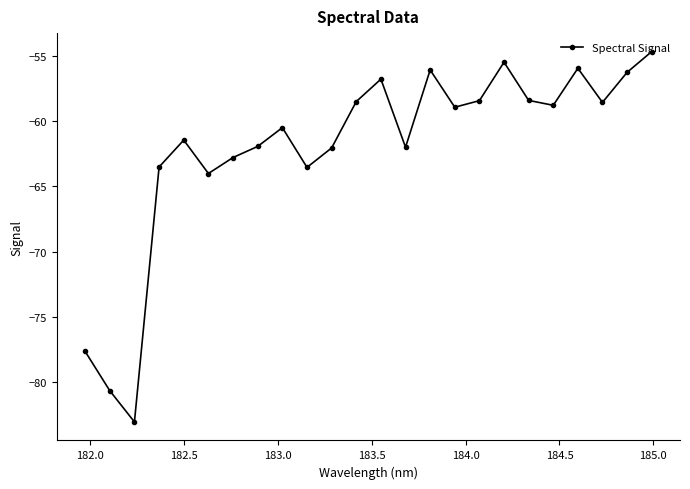

What is the maximum value shown in the chart?

-54.7